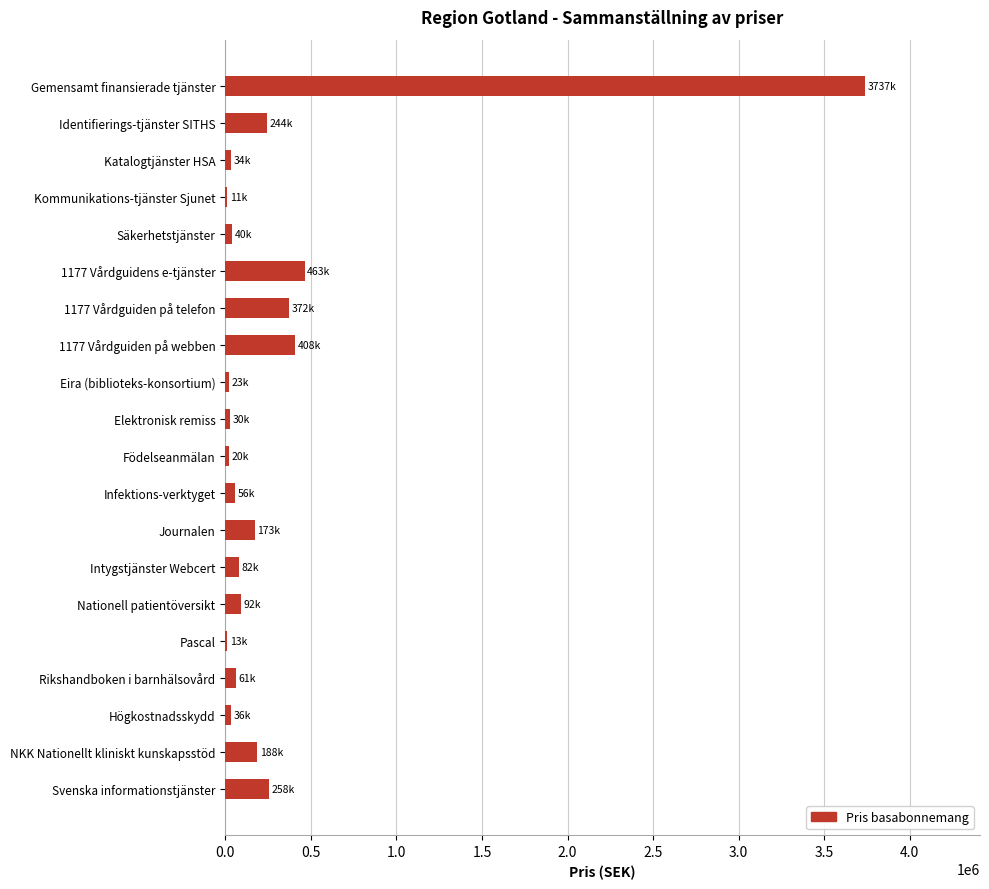

How many series are shown in this chart?

1